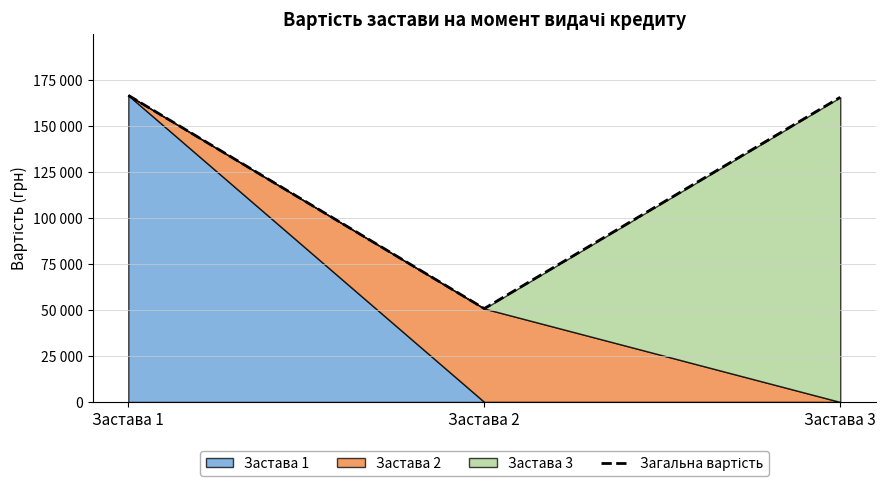

Reading left to right, list all the values displayed in this chart.

166650	50760	165590